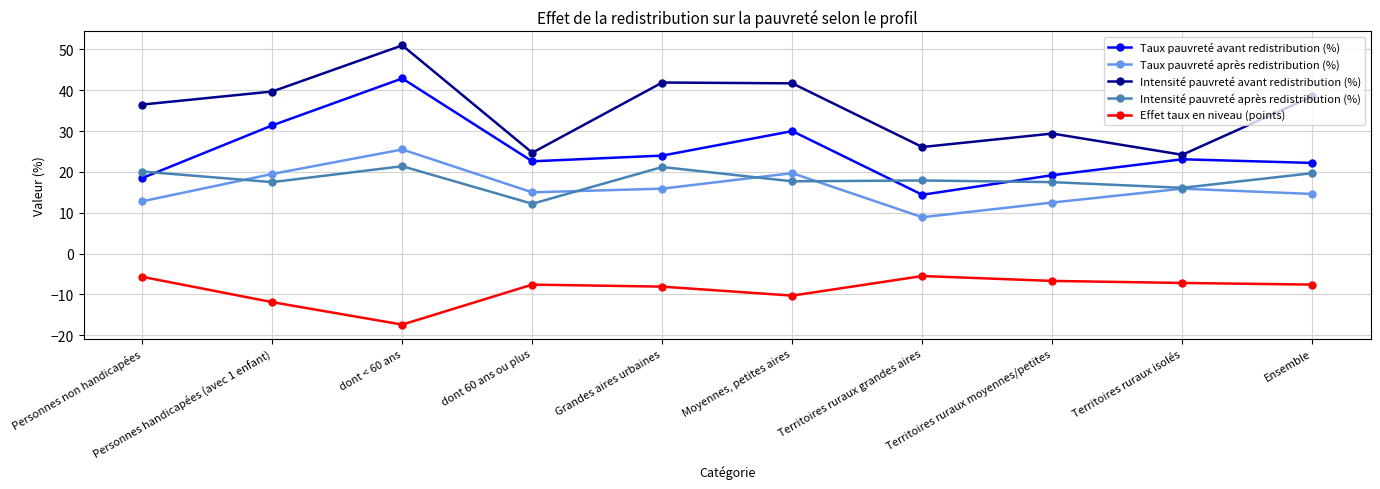

What position from the left is Personnes handicapées (avec 1 enfant)?

2